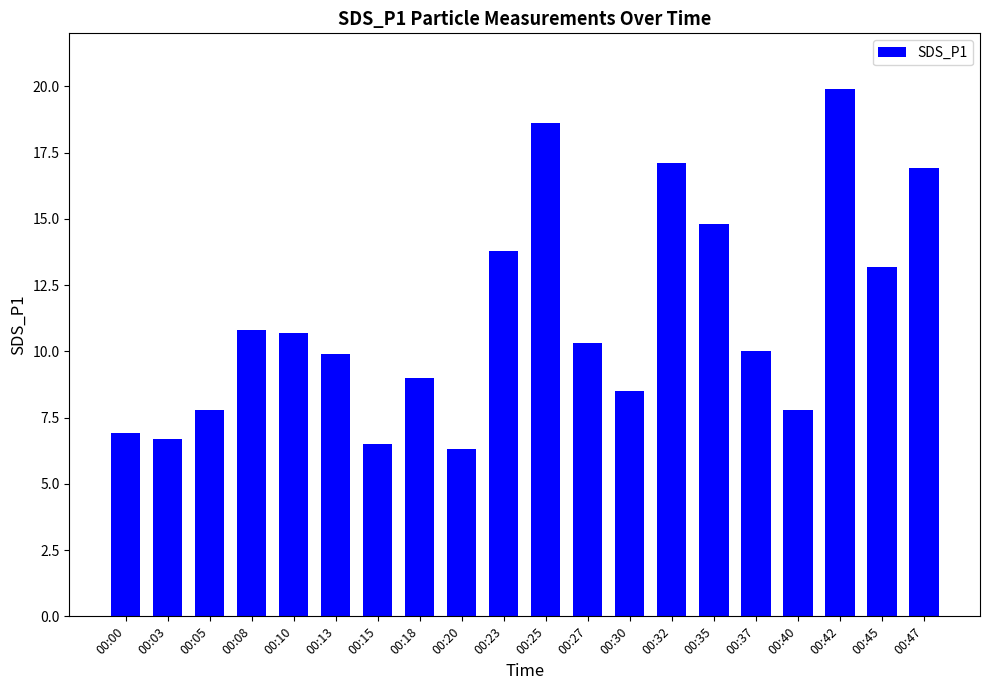

What is the ratio of the value at 00:30 to the value at 00:20?

1.3